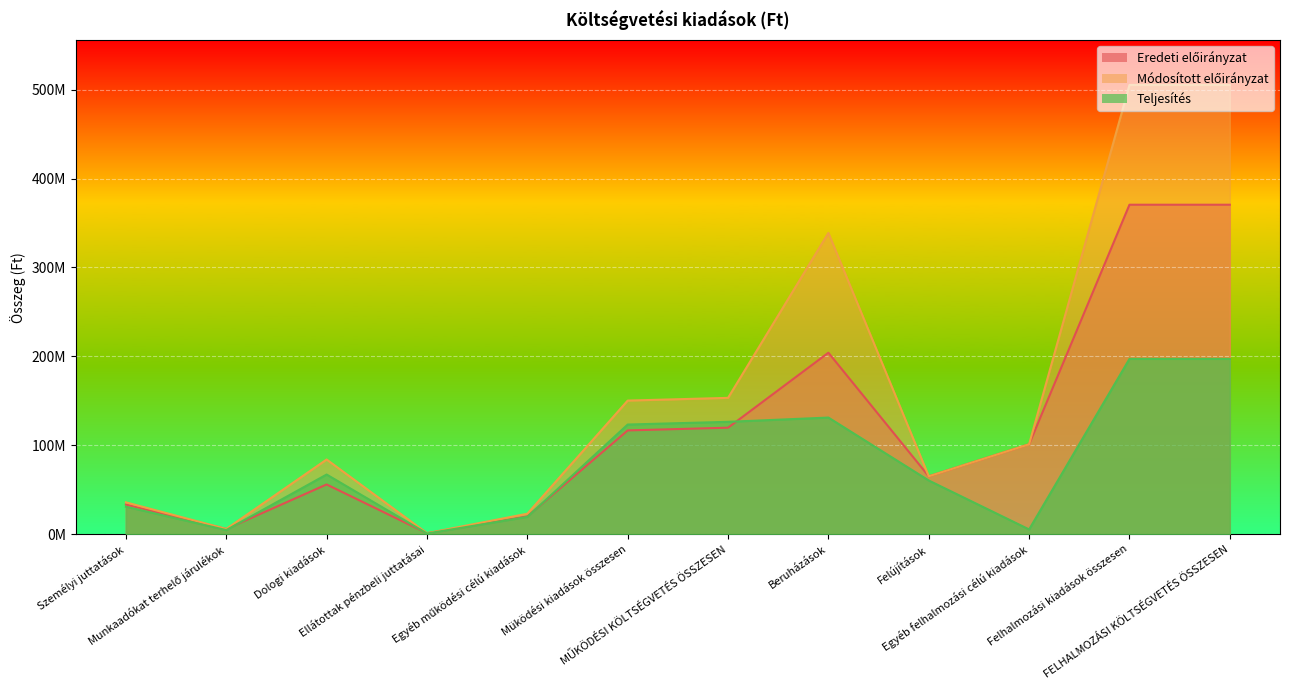

How many times do Teljesítés and Eredeti előirányzat cross each other?

4